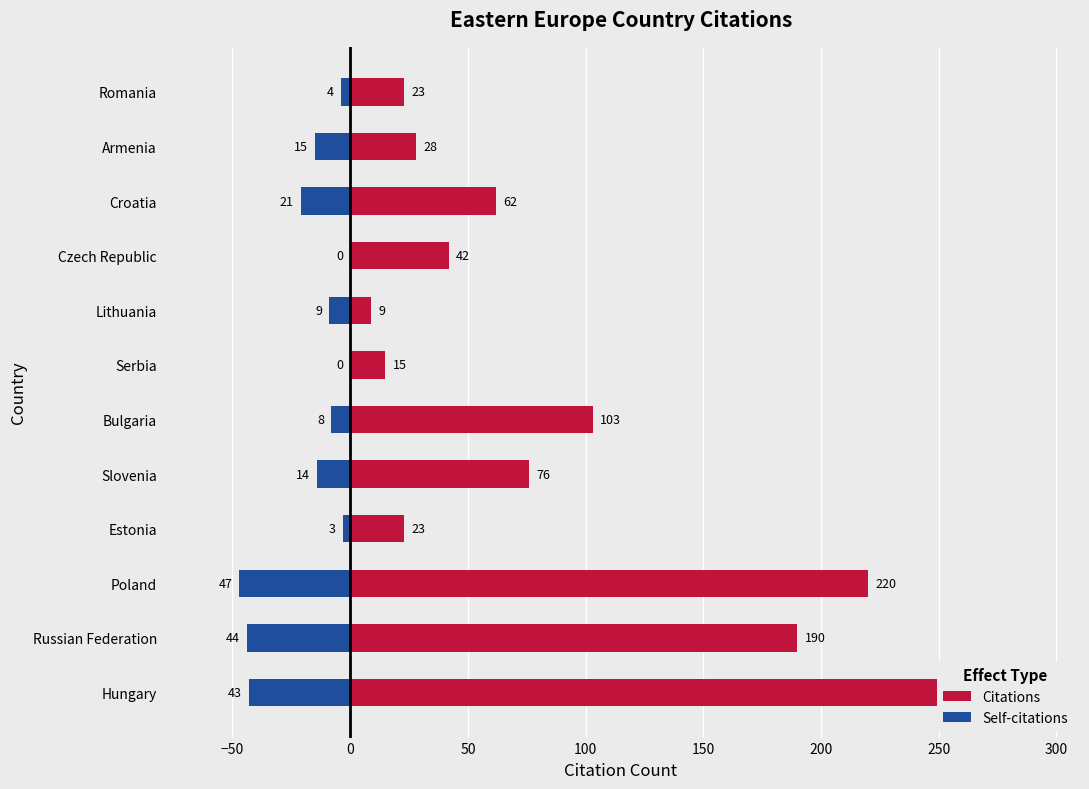

Which series has the largest total across all categories?

Citations